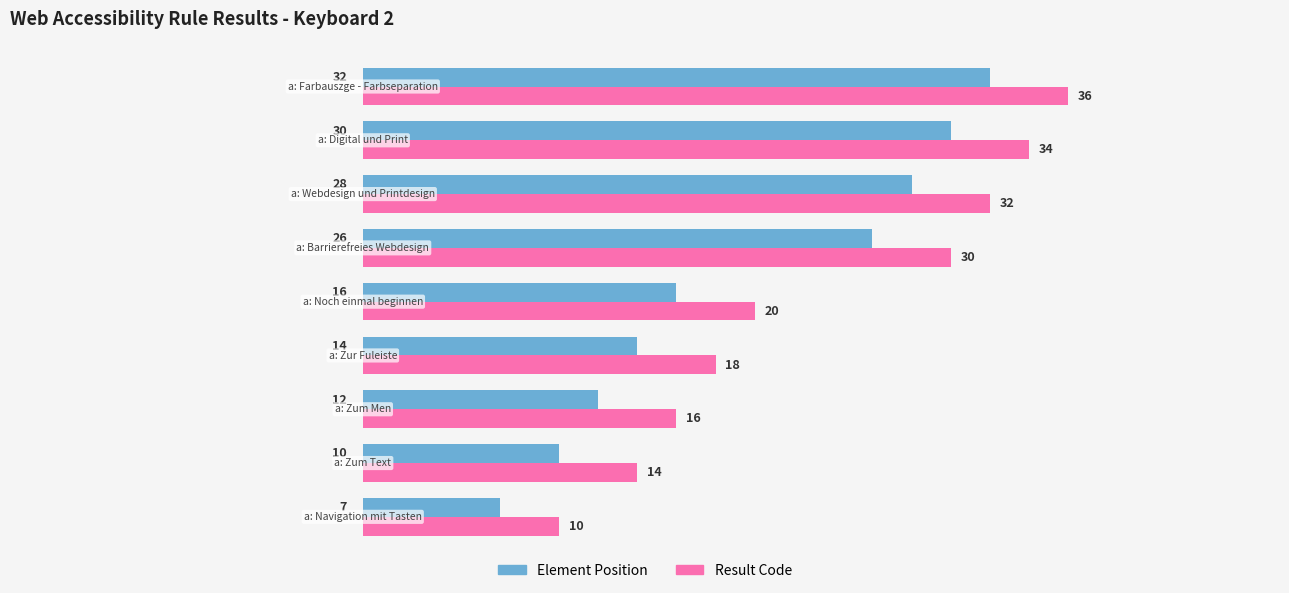

At how many categories does at least one series exceed 11?

8